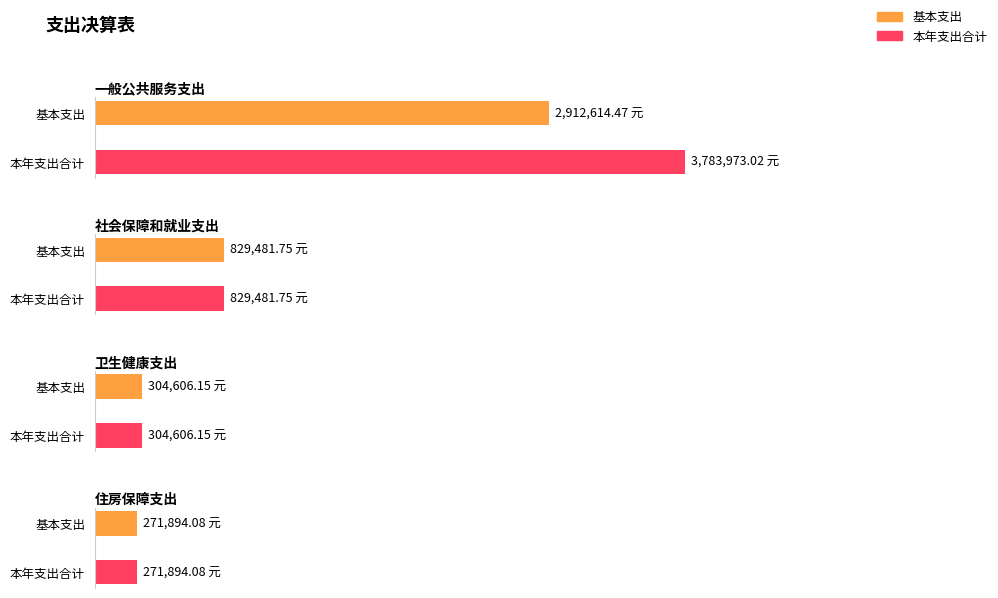

What is the minimum value for 基本支出?

271894.1